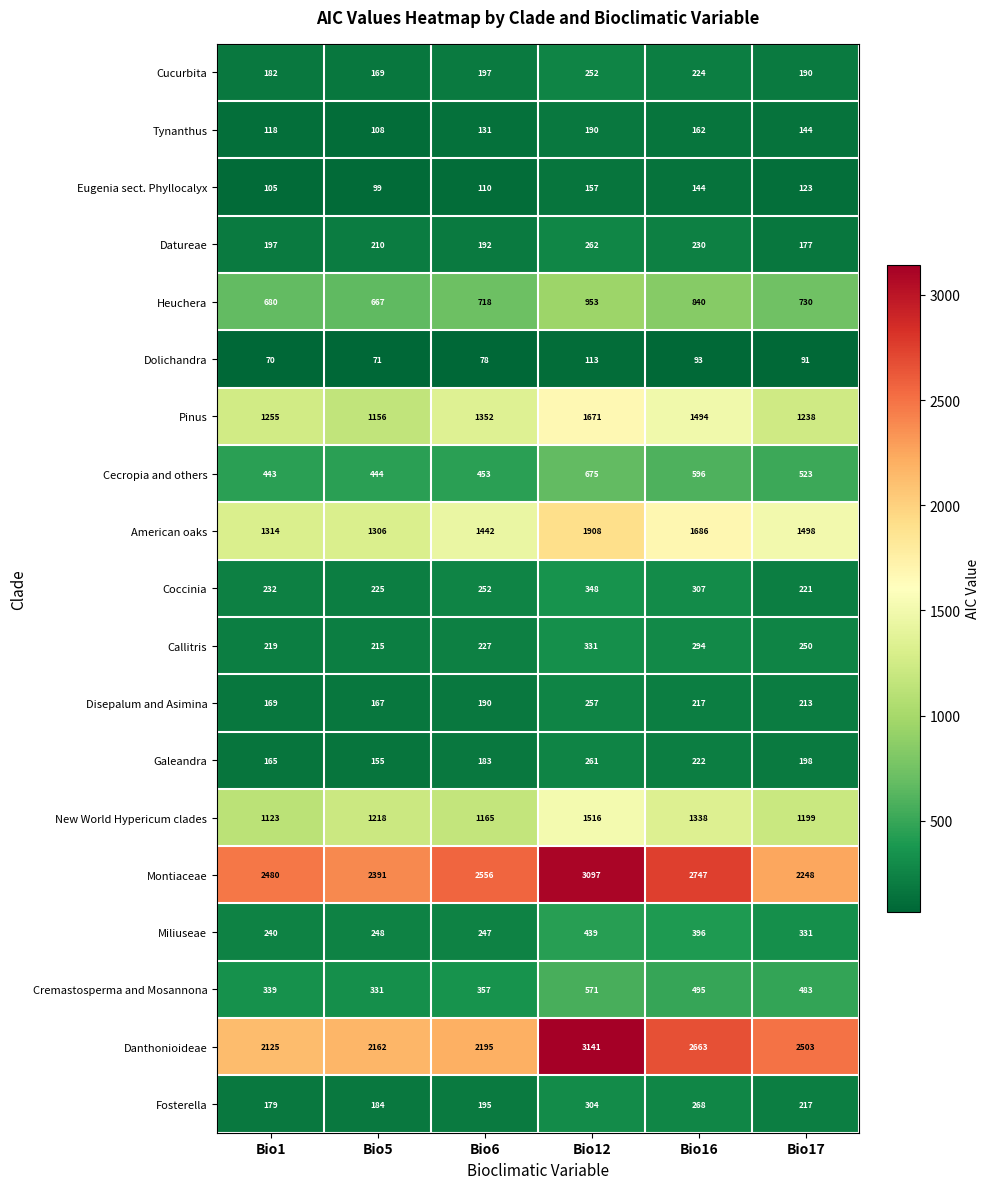

What is the greatest value displayed?

3141